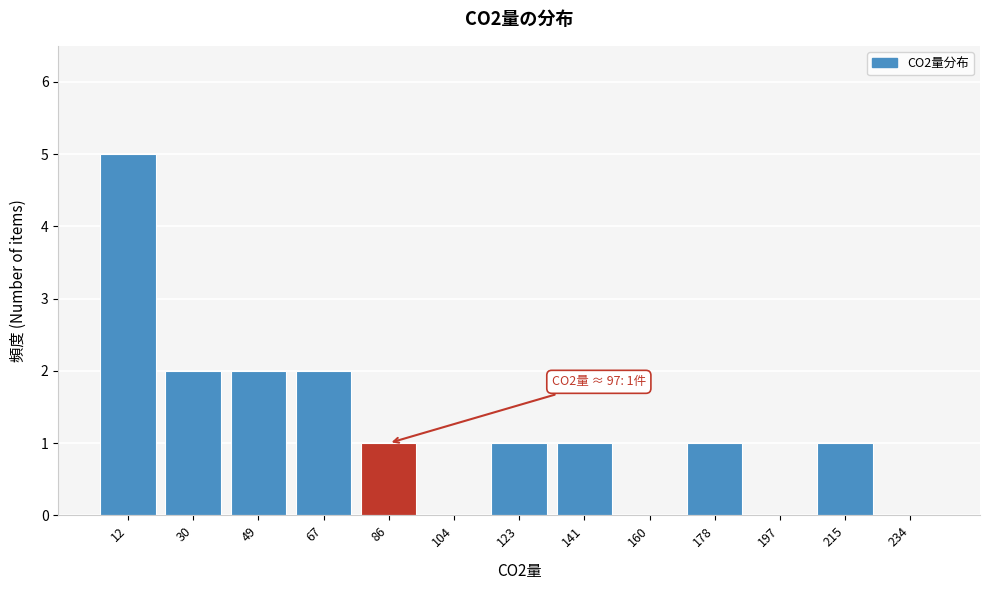

Reading left to right, list all the values displayed in this chart.

12=5	30=2	49=2	67=2	86=1	104=0	123=1	141=1	160=0	178=1	197=0	215=1	234=0